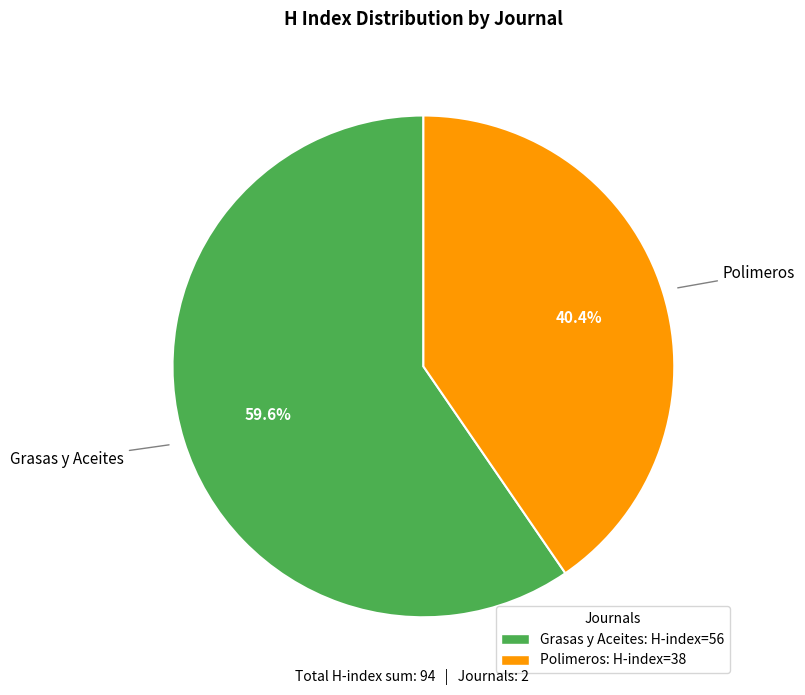

Combined, do Polimeros and Grasas y Aceites account for over 50%?

Yes